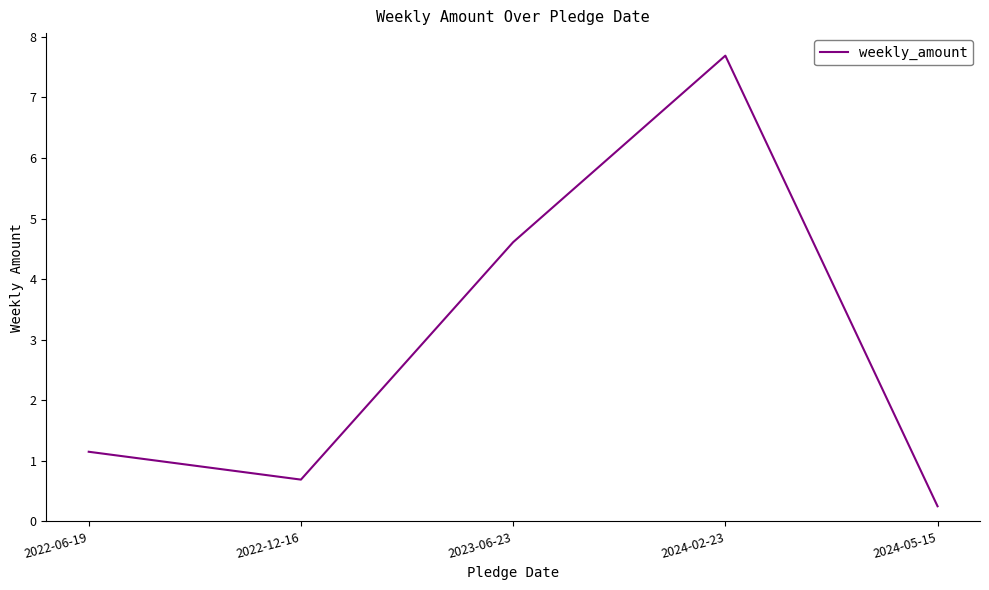

Count the number of data series in this chart.

1